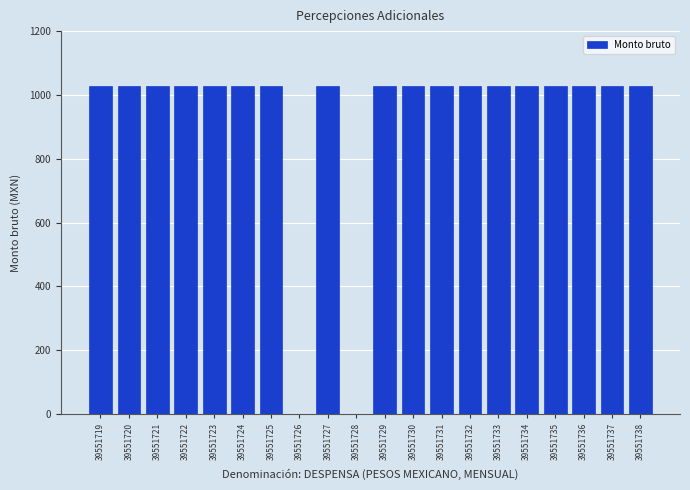

What is the ratio of the value at 39551731 to the value at 39551732?

1.0